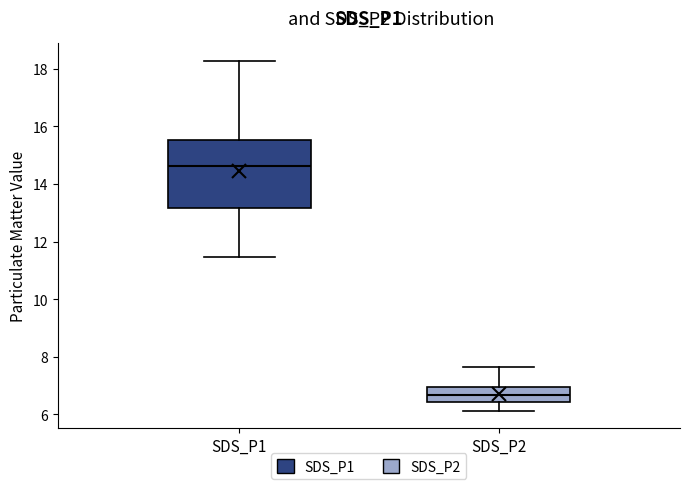

Reading left to right, read every box against the y-axis: the position of its median line, the range the box covers, and the ends of its whiskers. The values are not printed on the chart, so give them approximately, as read against the axis.

SDS_P1: median 14.6, box 13.2 to 15.6, whiskers 11.4 to 18.2
SDS_P2: median 6.6, box 6.4 to 7.0, whiskers 6.2 to 7.6